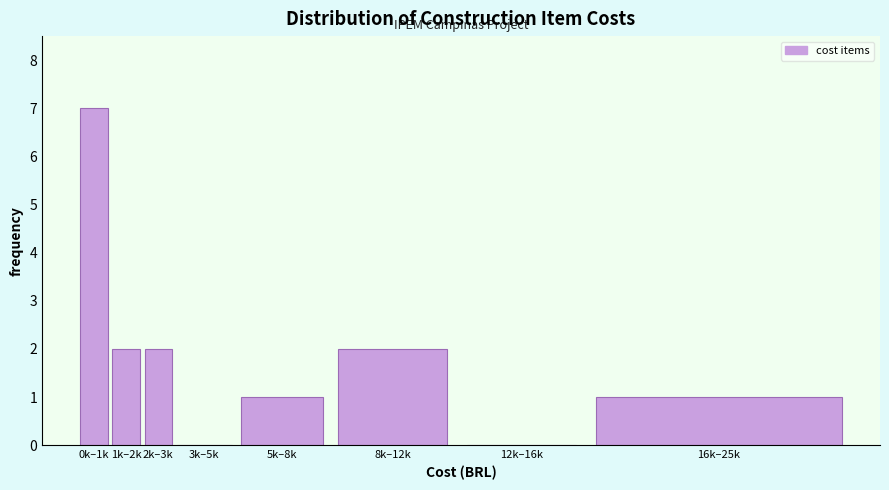

Reading left to right, list all the values displayed in this chart.

0k–1k=7	1k–2k=2	2k–3k=2	3k–5k=0	5k–8k=1	8k–12k=2	12k–16k=0	16k–25k=1